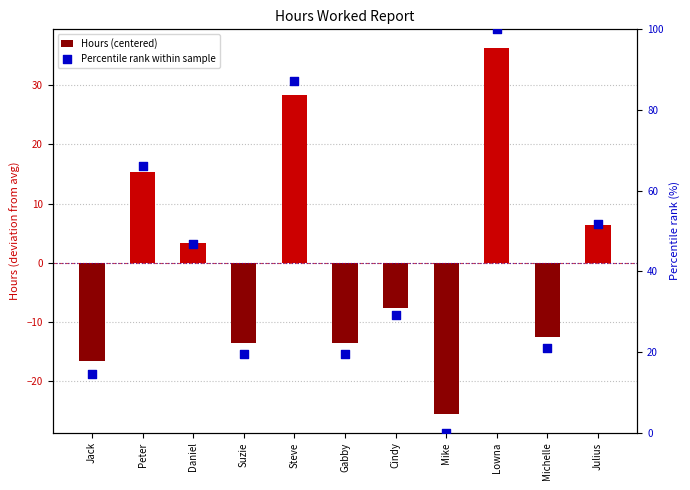

What are all the series names shown in the legend?

Hours (centered), Percentile rank within sample